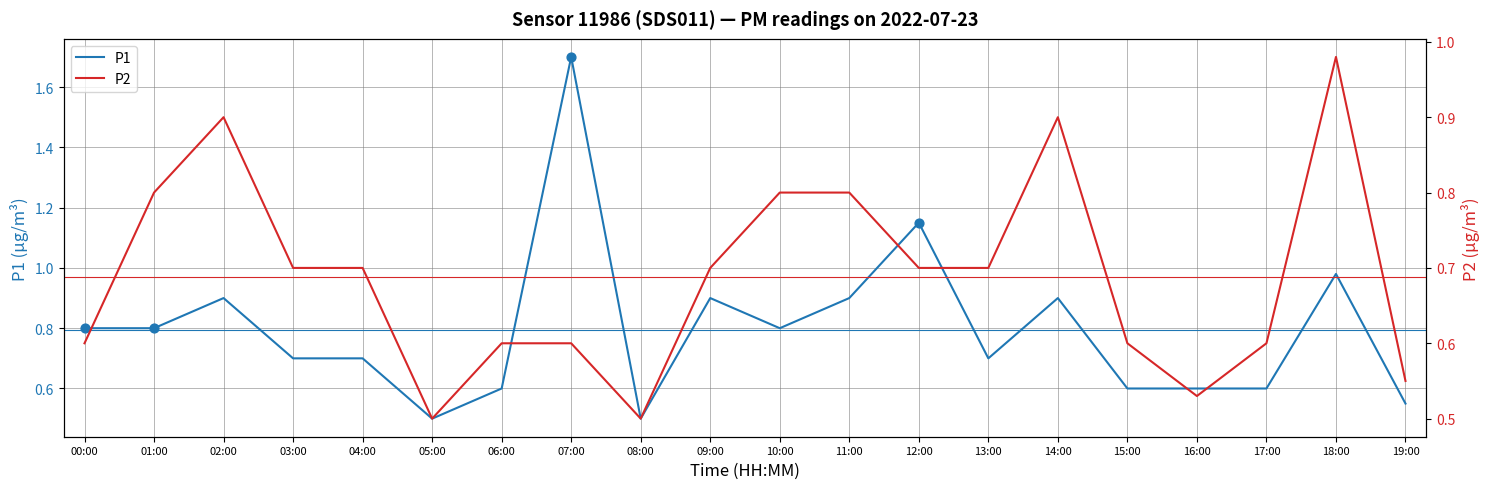

Which series has the largest Y range (max minus min)?

P1